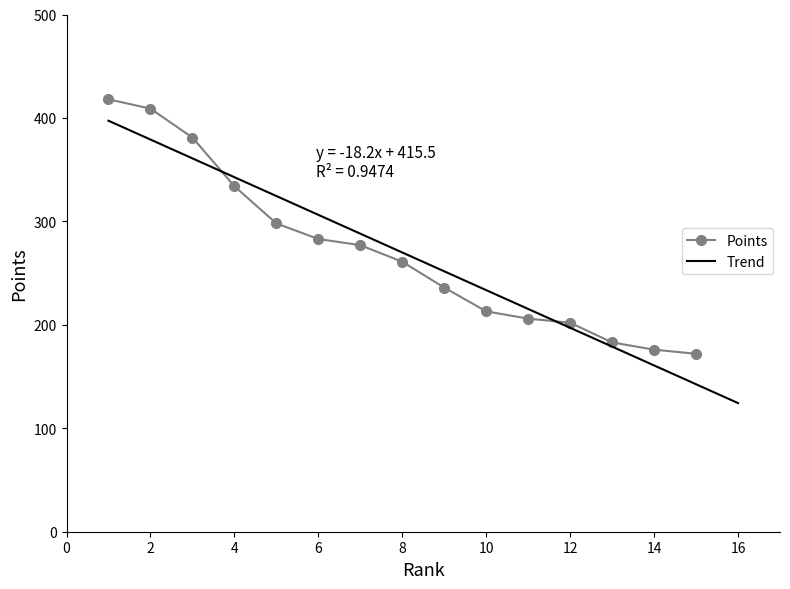

How many series are shown in this chart?

1